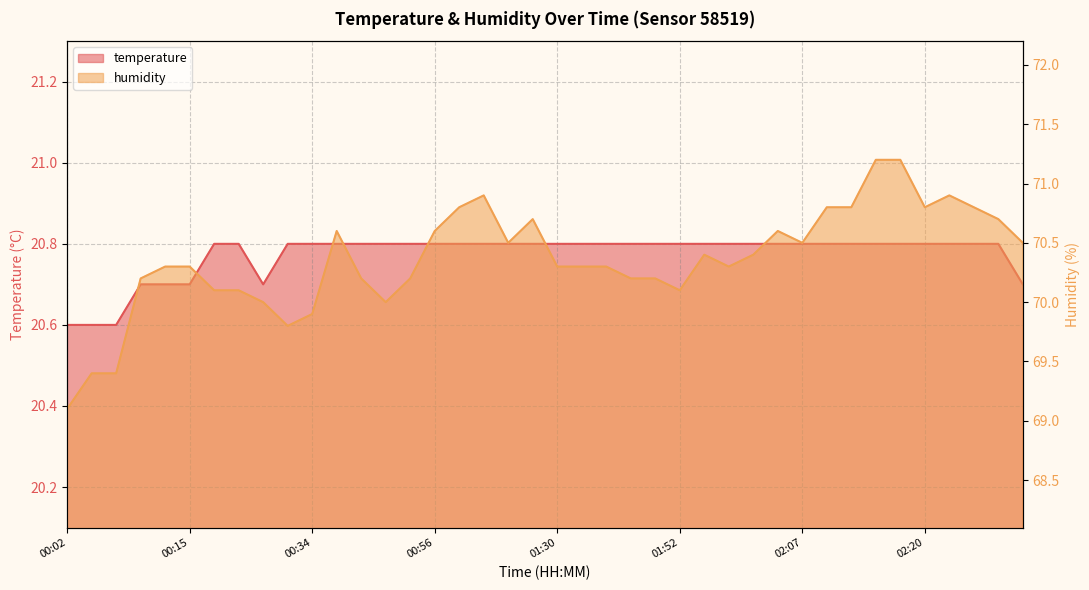

Reading right to left, transcribe all the data shown in this chart.

temperature: 02:30=20.7	02:28=20.8	02:25=20.8	02:23=20.8	02:20=20.8	02:18=20.8	02:15=20.8	02:13=20.8	02:10=20.8	02:07=20.8	02:05=20.8	02:02=20.8	02:00=20.8	01:57=20.8	01:52=20.8	01:49=20.8	01:47=20.8	01:41=20.8	01:38=20.8	01:30=20.8	01:25=20.8	01:16=20.8	01:02=20.8	00:59=20.8	00:56=20.8	00:53=20.8	00:47=20.8	00:39=20.8	00:36=20.8	00:34=20.8	00:31=20.8	00:23=20.7	00:20=20.8	00:18=20.8	00:15=20.7	00:13=20.7	00:10=20.7	00:07=20.6	00:05=20.6	00:02=20.6
humidity: 02:30=70.5	02:28=70.7	02:25=70.8	02:23=70.9	02:20=70.8	02:18=71.2	02:15=71.2	02:13=70.8	02:10=70.8	02:07=70.5	02:05=70.6	02:02=70.4	02:00=70.3	01:57=70.4	01:52=70.1	01:49=70.2	01:47=70.2	01:41=70.3	01:38=70.3	01:30=70.3	01:25=70.7	01:16=70.5	01:02=70.9	00:59=70.8	00:56=70.6	00:53=70.2	00:47=70.0	00:39=70.2	00:36=70.6	00:34=69.9	00:31=69.8	00:23=70.0	00:20=70.1	00:18=70.1	00:15=70.3	00:13=70.3	00:10=70.2	00:07=69.4	00:05=69.4	00:02=69.1